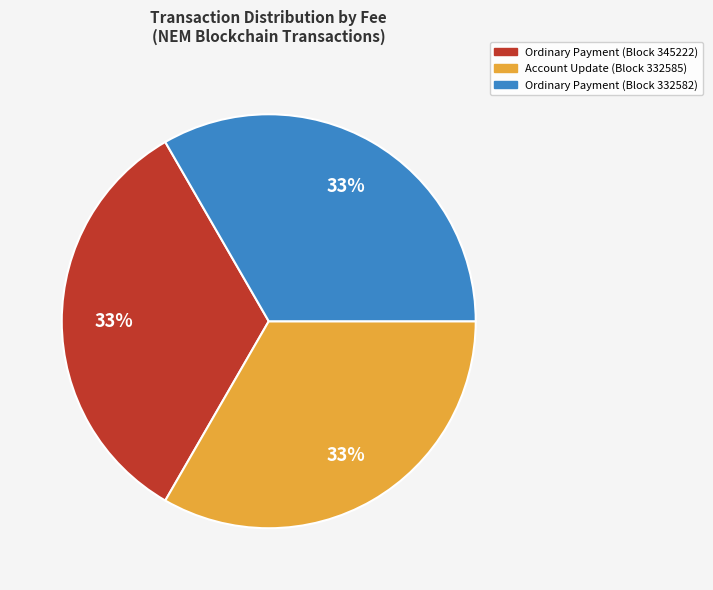

Count the number of slices in the pie.

3